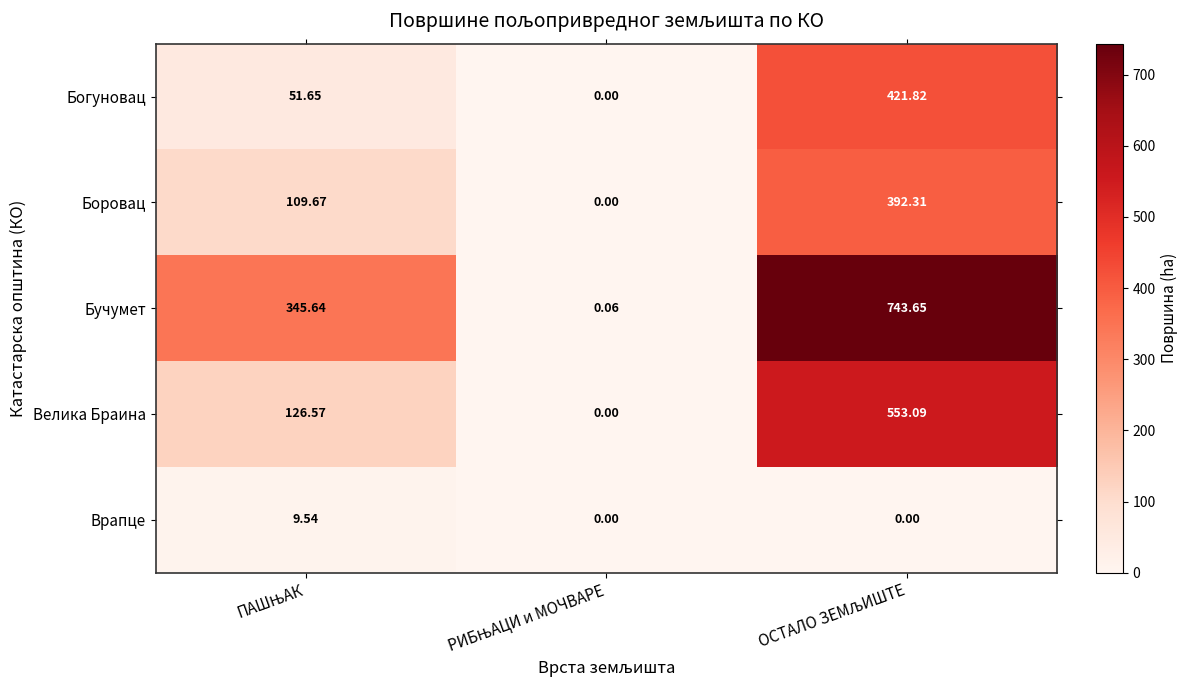

List the series in order of their peak value, highest first.

Бучумет, Велика Браина, Богуновац, Боровац, Врапце